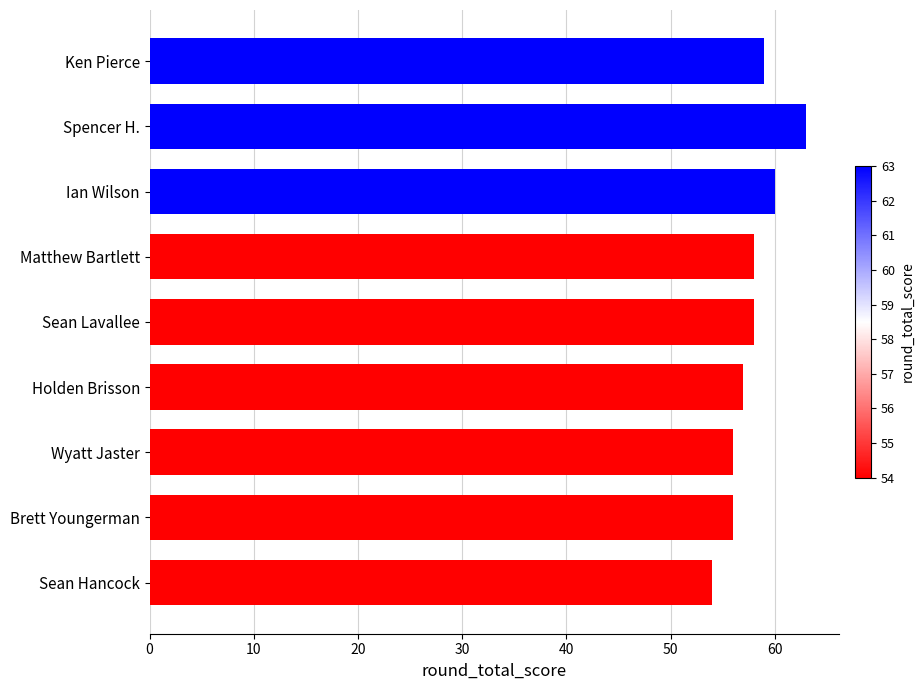

How many values are between 56 and 59?

6